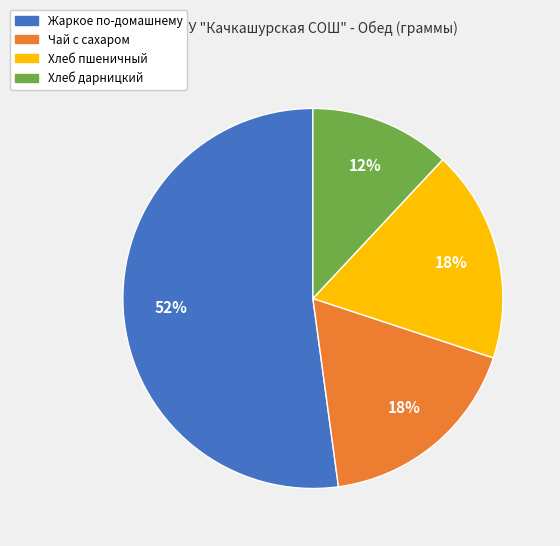

To the nearest percent, what is the difference between the largest and smallest slice percentages?

40%